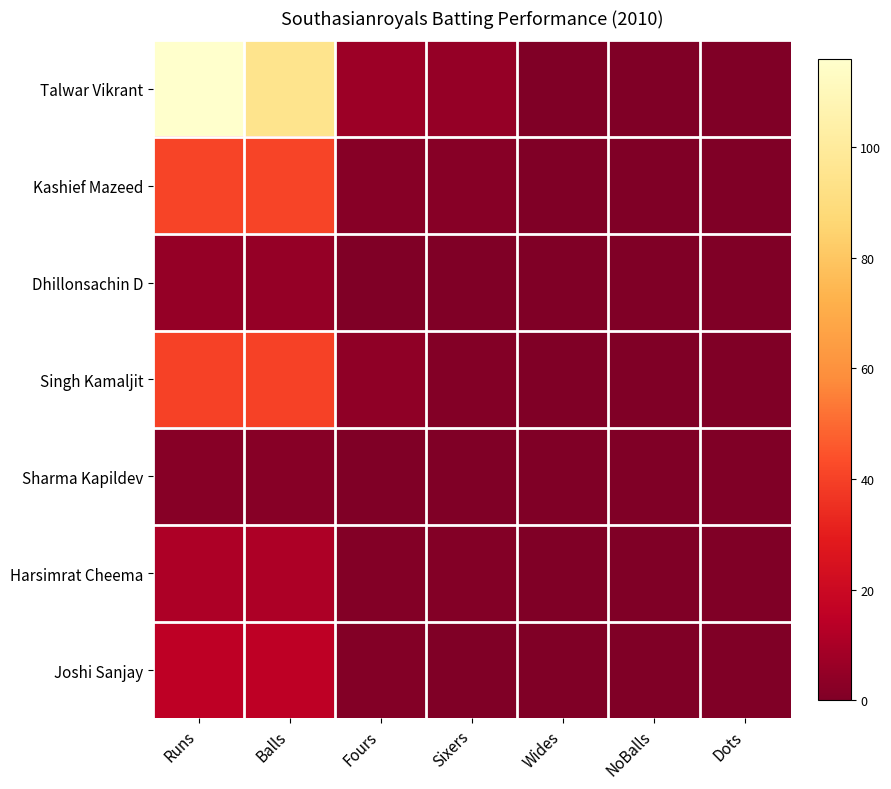

Reading right to left, what are all the values shown in this chart?

Talwar Vikrant: Dots=0	NoBalls=0	Wides=0	Sixers=5	Fours=7	Balls=95	Runs=116
Kashief Mazeed: Dots=0	NoBalls=0	Wides=0	Sixers=2	Fours=2	Balls=41	Runs=41
Dhillonsachin D: Dots=0	NoBalls=0	Wides=0	Sixers=0	Fours=0	Balls=5	Runs=5
Singh Kamaljit: Dots=0	NoBalls=0	Wides=0	Sixers=1	Fours=4	Balls=40	Runs=40
Sharma Kapildev: Dots=0	NoBalls=0	Wides=0	Sixers=0	Fours=0	Balls=2	Runs=2
Harsimrat Cheema: Dots=0	NoBalls=0	Wides=0	Sixers=1	Fours=1	Balls=11	Runs=11
Joshi Sanjay: Dots=0	NoBalls=0	Wides=0	Sixers=0	Fours=1	Balls=15	Runs=15